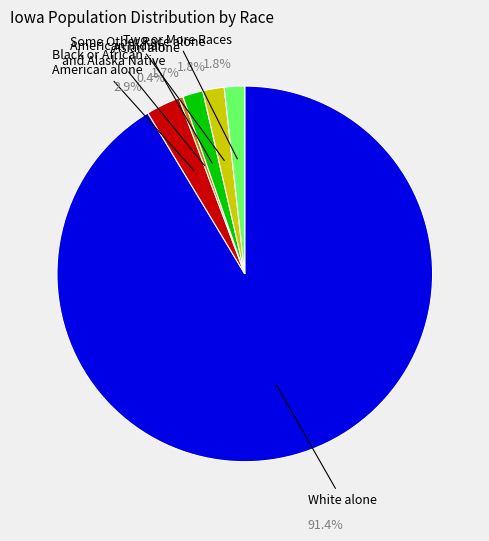

What percentage do Two or More Races and White alone together represent?

93.1%